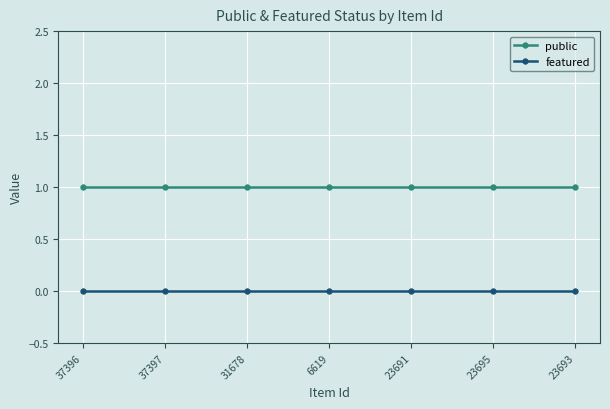

True or false: public has a value of 0 at 31678.

False